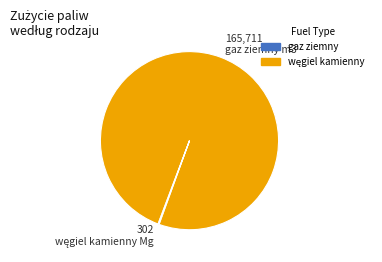

Is there any slice that represents more than half of the pie?

Yes